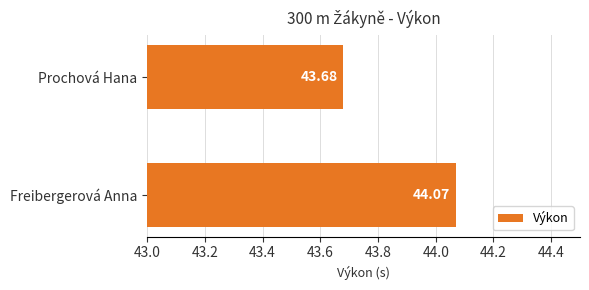

What is the change in value from Prochová Hana to Freibergerová Anna?

+0.4